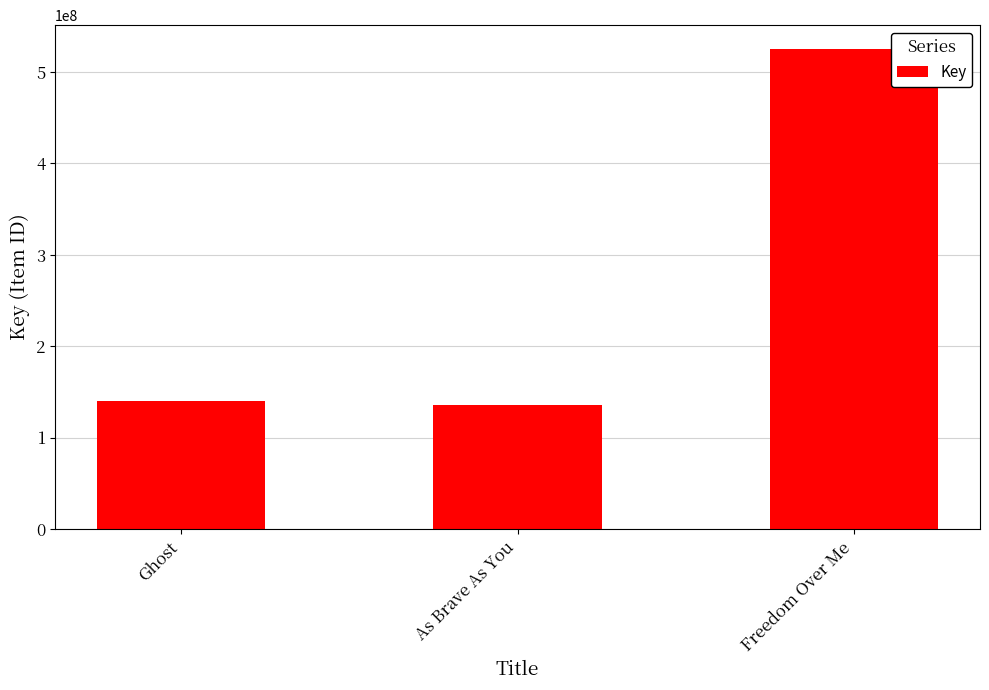

What is the change in value from As Brave As You to Freedom Over Me?

+388591142